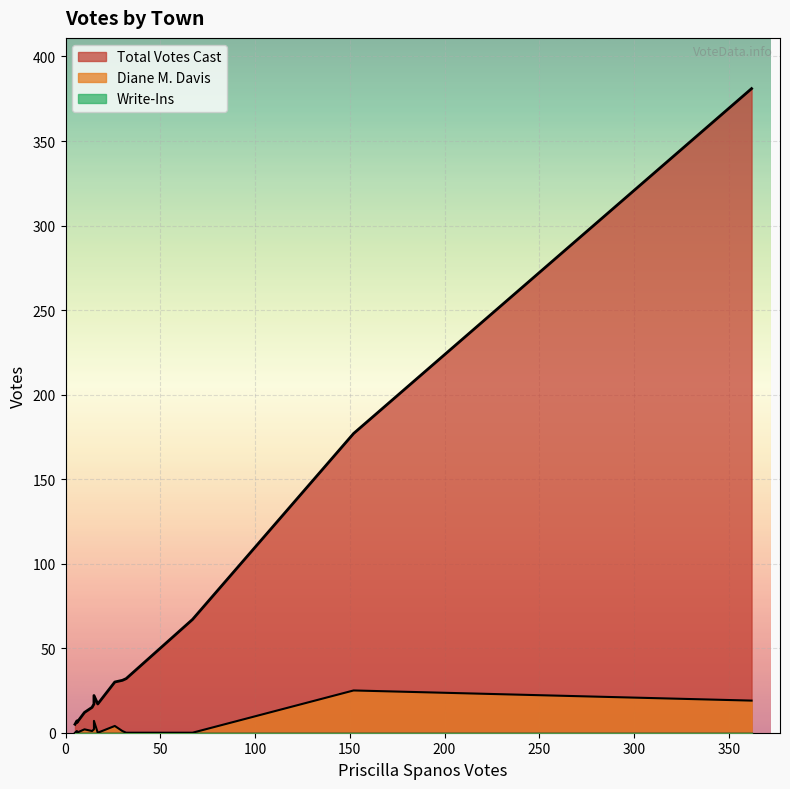

What is the highest value of the Total Votes Cast series?

381